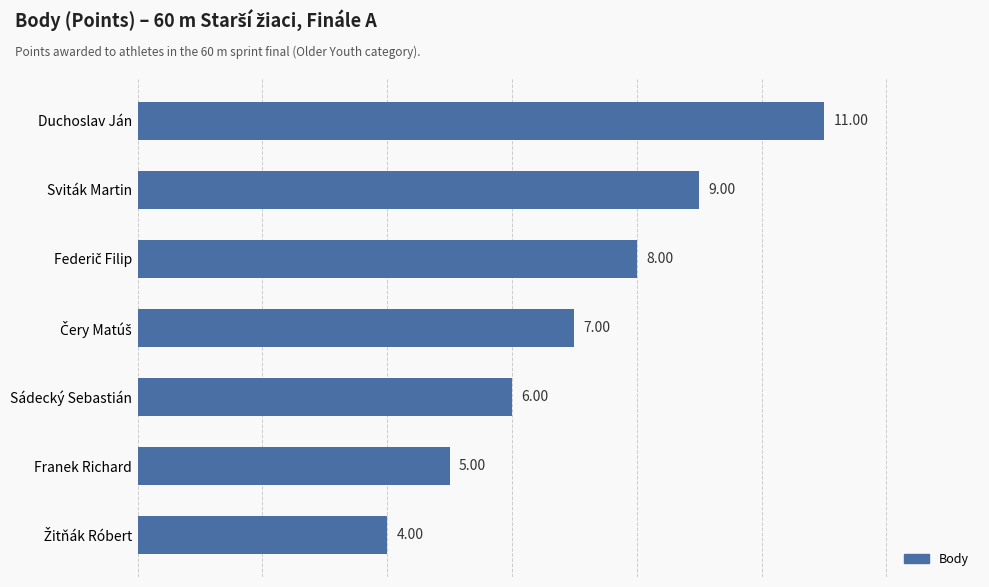

What is the minimum value shown in the chart?

4